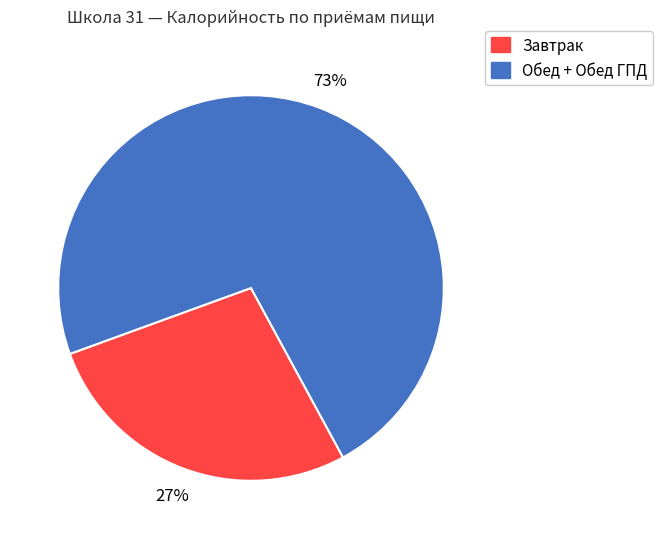

To the nearest percent, what is the average slice percentage?

50%